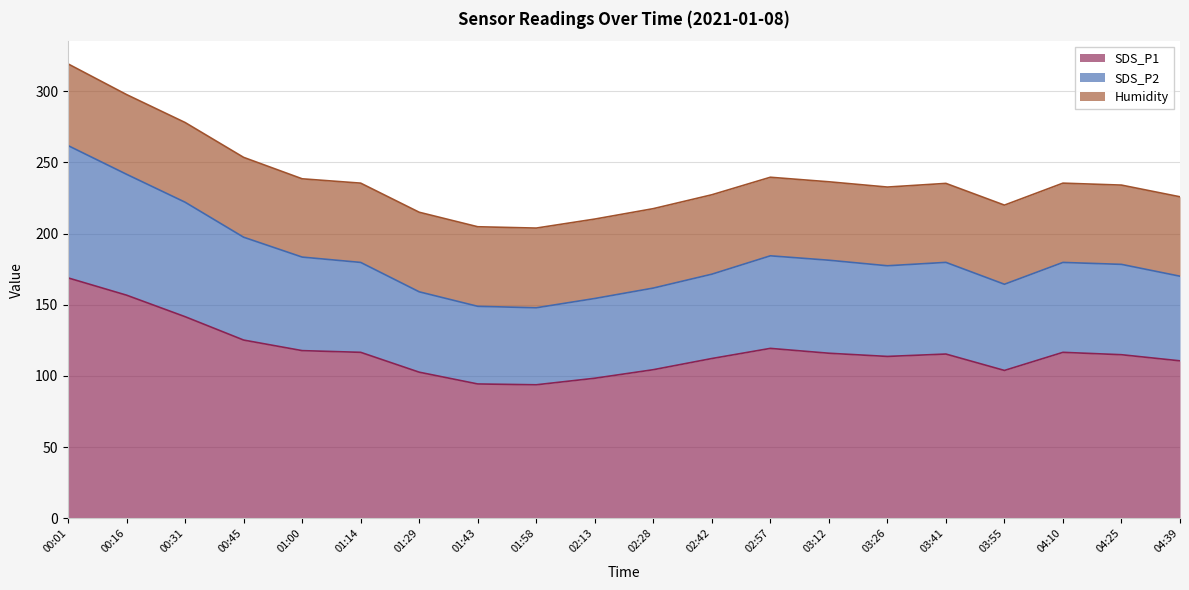

What is the total value across all series at 01:00?

238.5